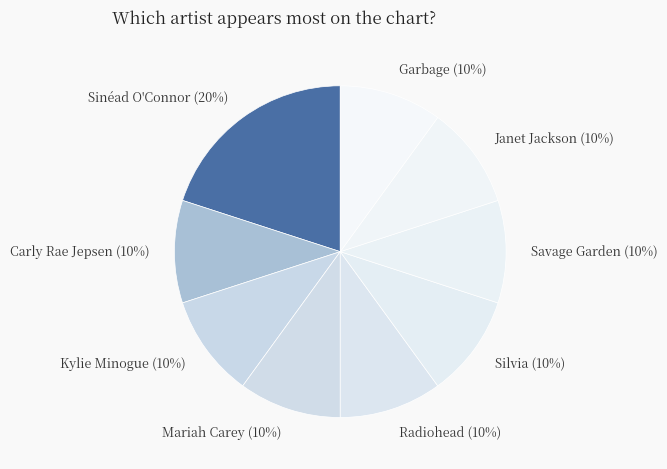

Count the number of slices in the pie.

9